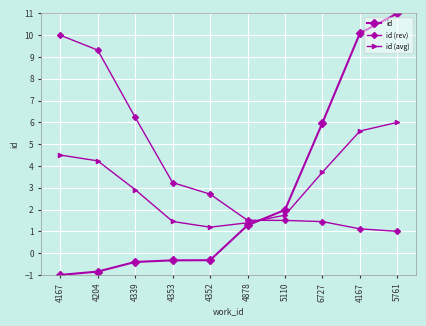

Count the number of data series in this chart.

3